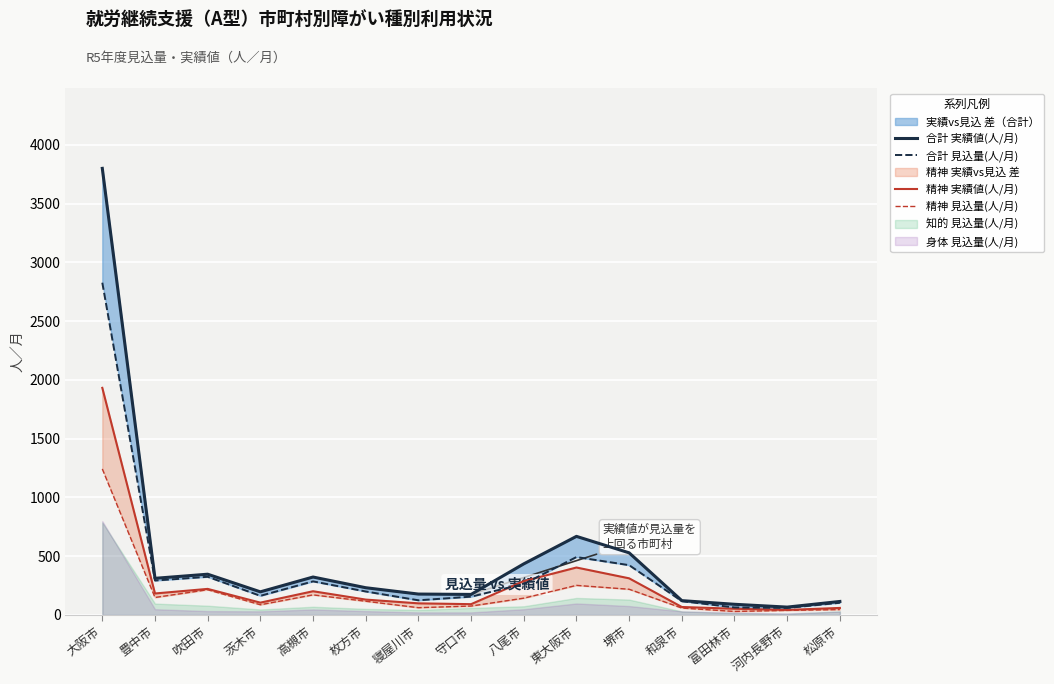

What is the total value across all series at 茨木市?

548